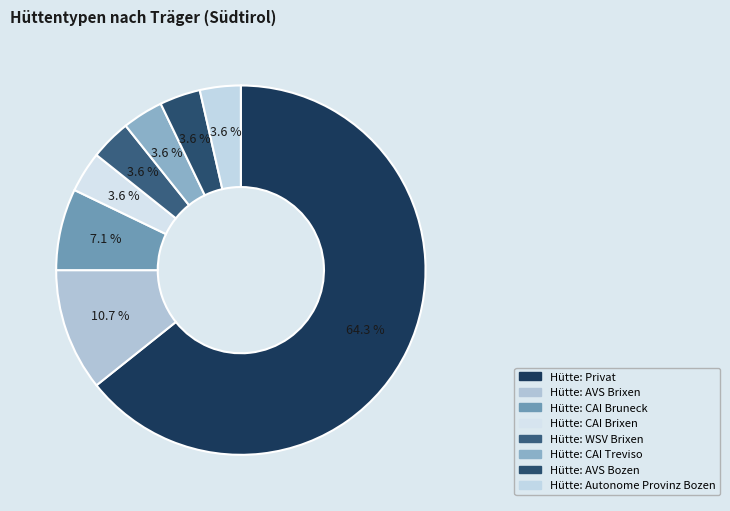

Is there any slice that represents more than half of the pie?

Yes